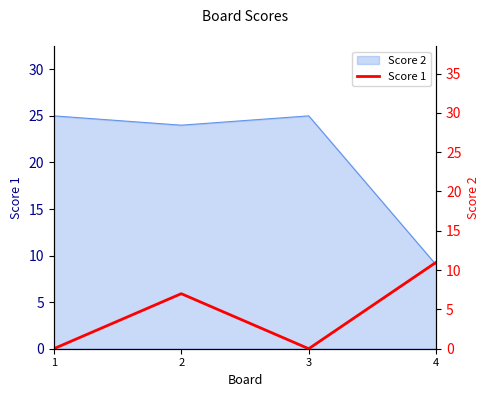

Reading right to left, extract all data points from this chart.

4=11	3=0	2=7	1=0